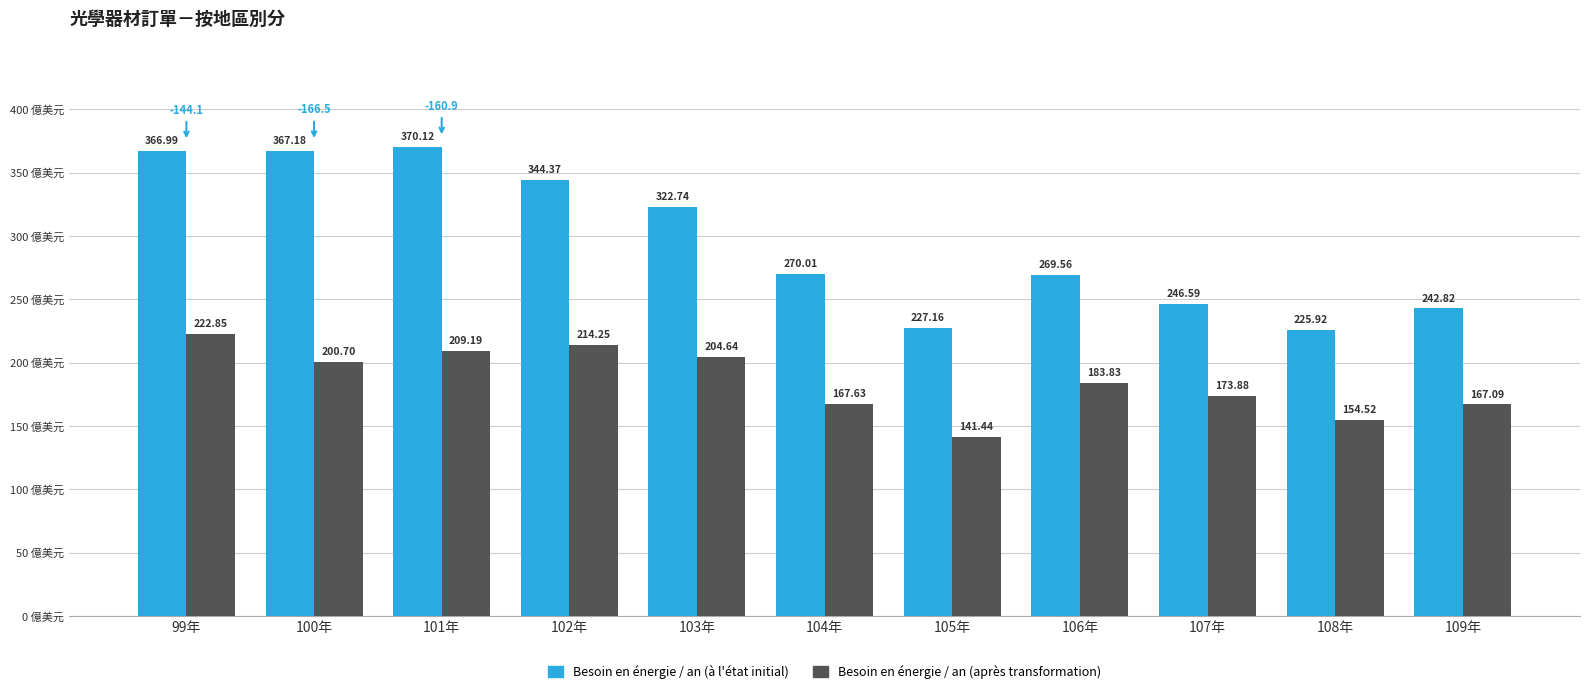

What is the difference between the maximum and minimum values in the Besoin en énergie / an (après transformation) series?

81.4